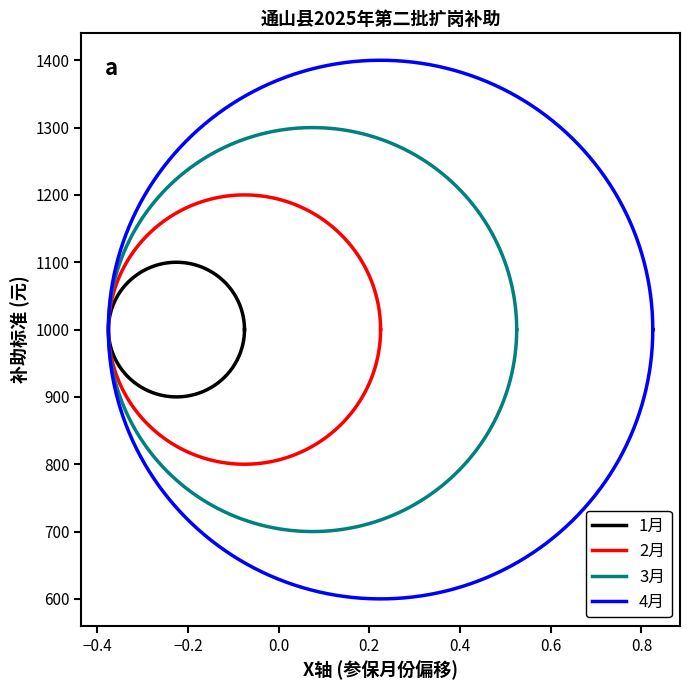

At how many categories does at least one series exceed 755?

12